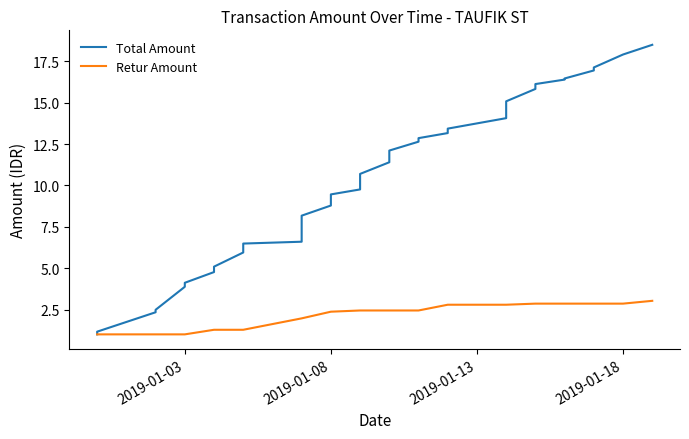

Rank the series by their maximum value, from lowest to highest.

Retur Amount, Total Amount